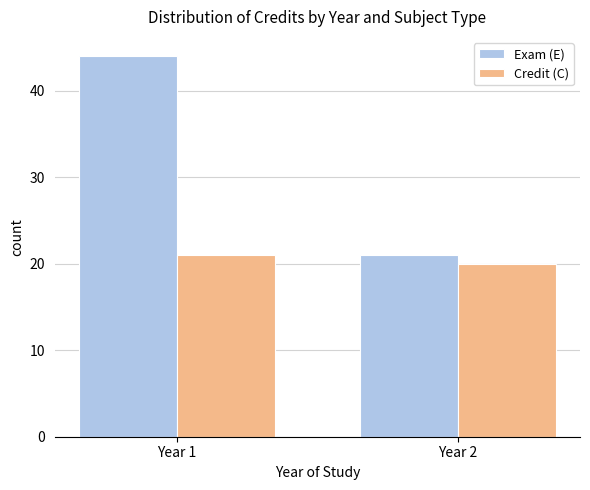

Which series has the largest range (max minus min)?

Exam (E)